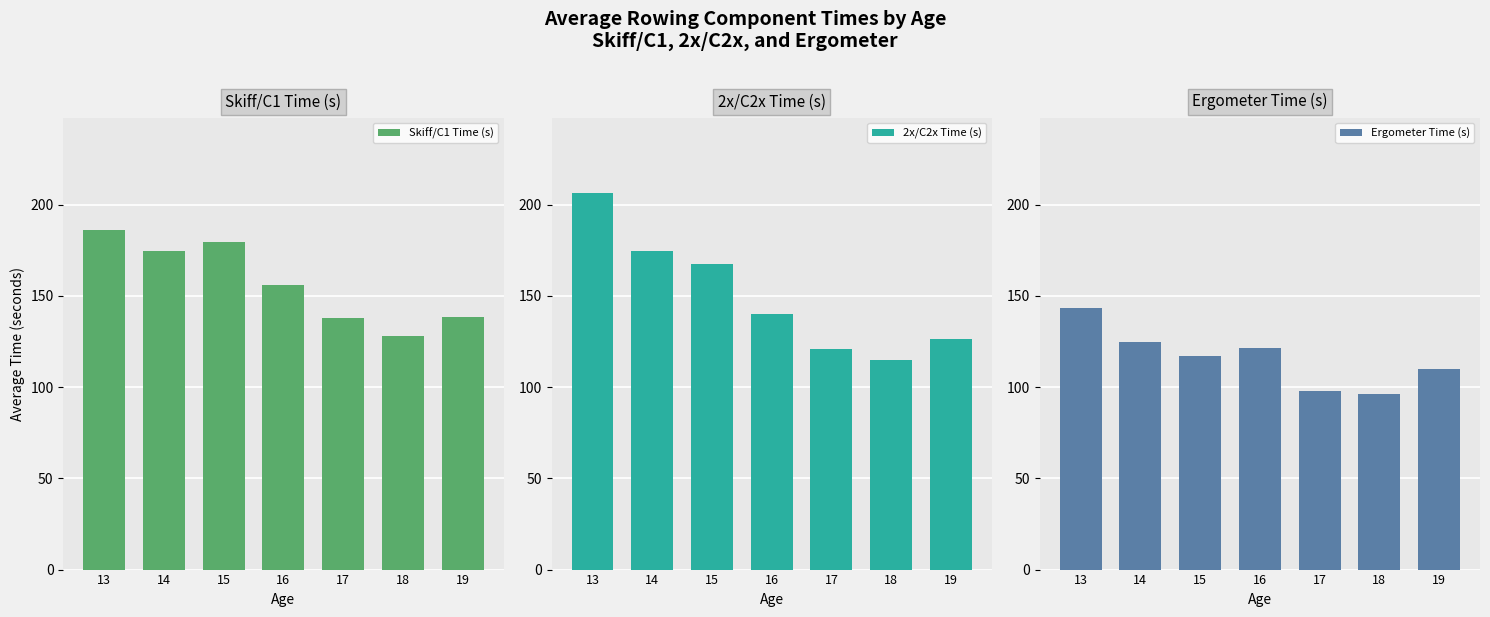

Reading left to right, transcribe all the data shown in this chart.

Skiff/C1 Time (s): 185.8	174.7	179.8	155.8	137.9	128.3	138.6
2x/C2x Time (s): 206.5	174.5	167.4	140.2	120.6	114.8	126.6
Ergometer Time (s): 143.2	125.0	117.3	121.6	98.1	96.0	109.9